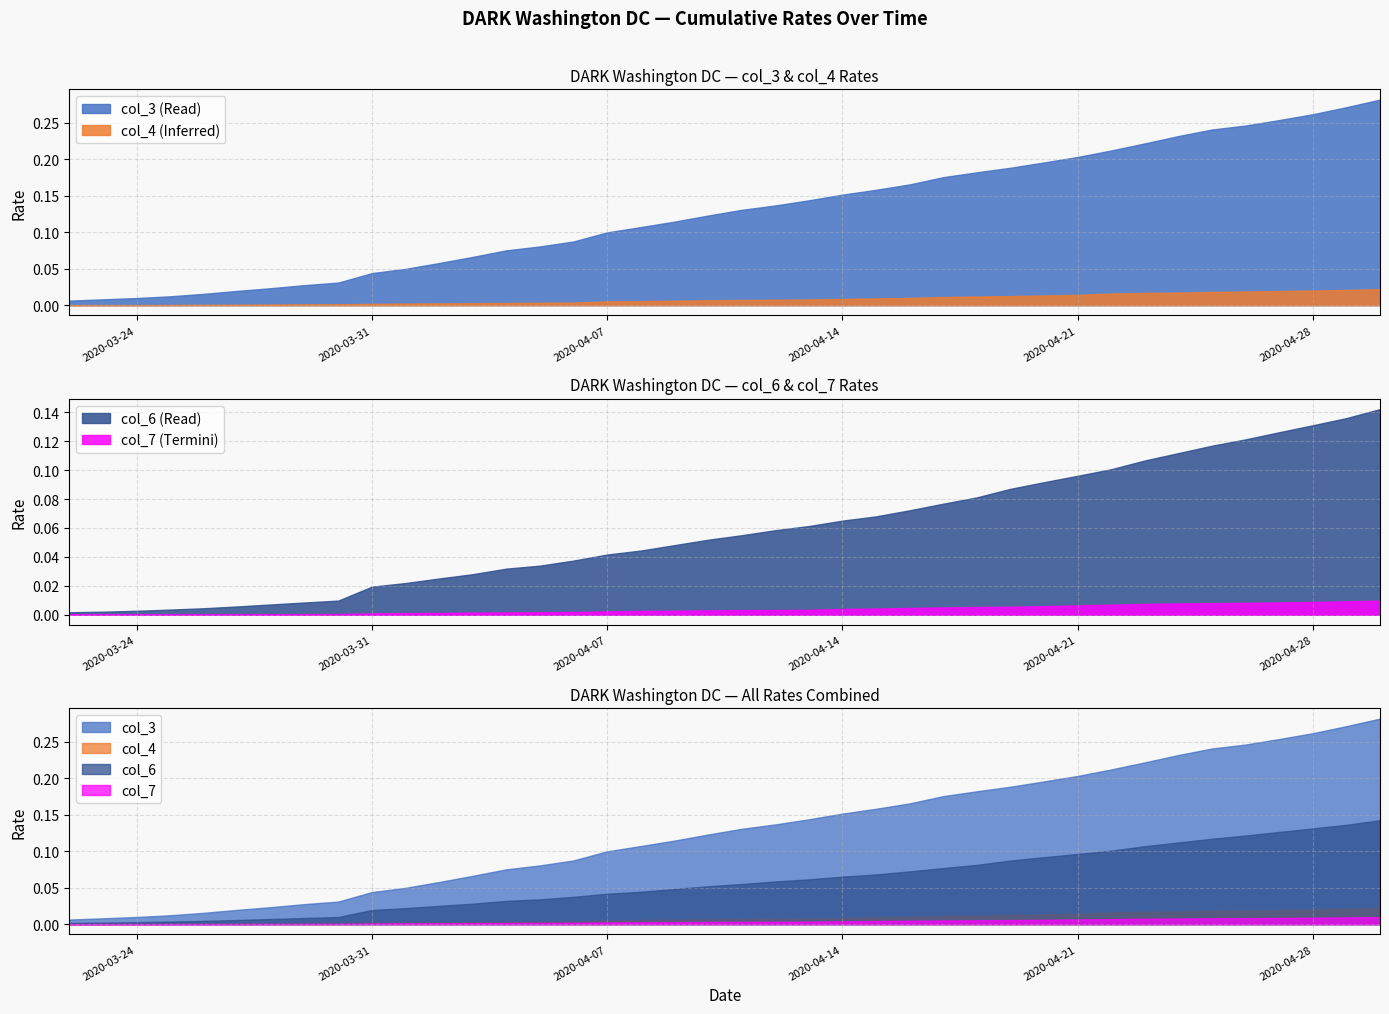

What is the label of the 16th point from the left?

2020-04-06